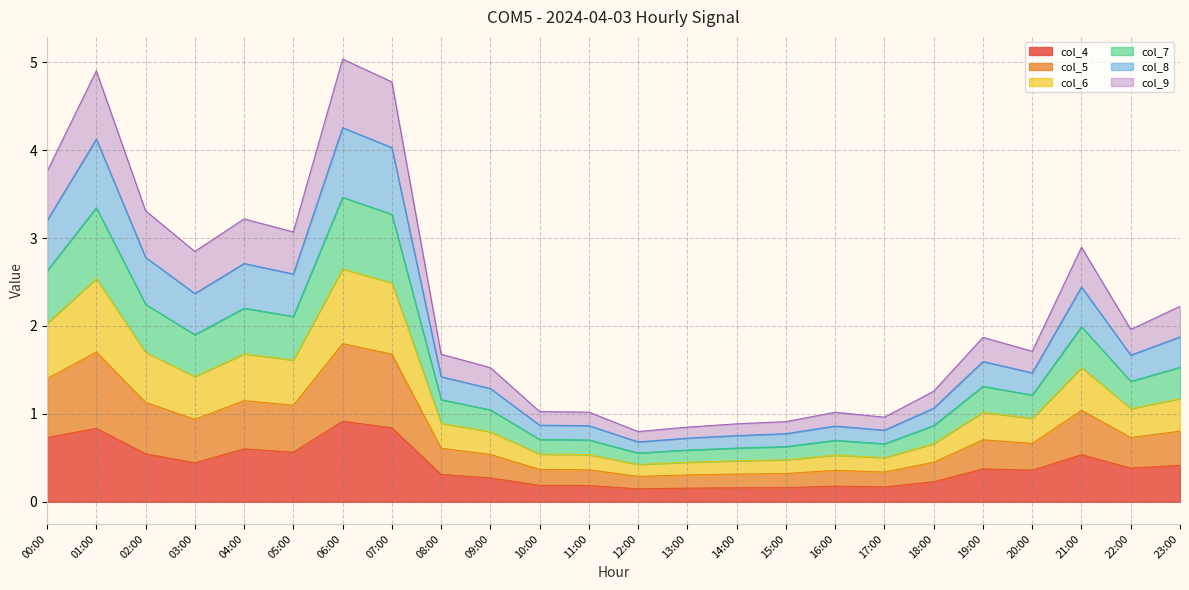

What is the total value across all series at 04:00?

3.2